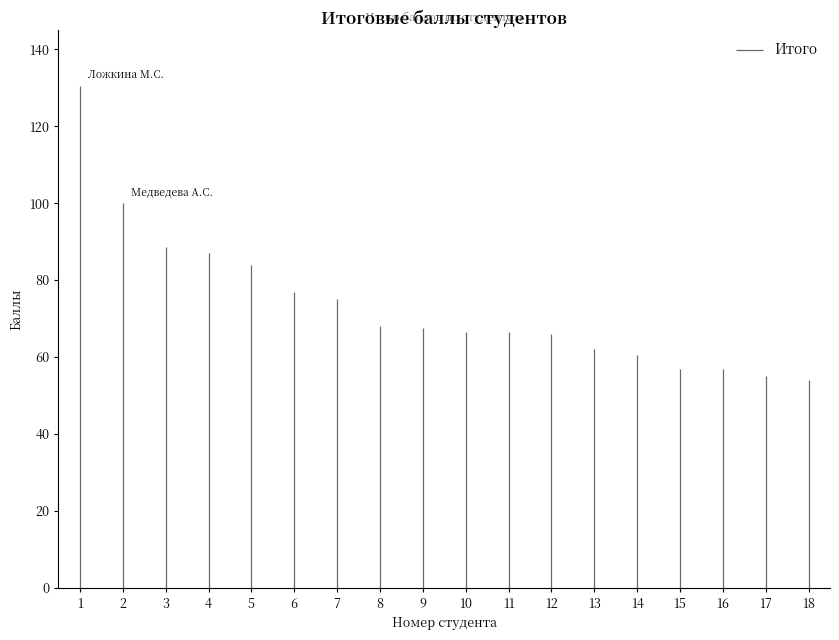

The chart shows a value of 210.9 at 1. True or false?

False